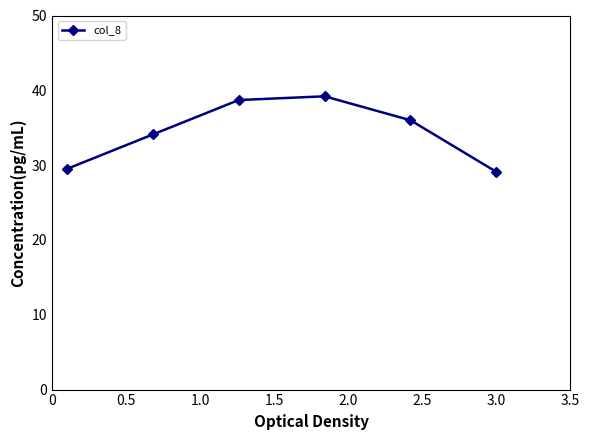

What is the difference between the second highest and second lowest values?

9.2